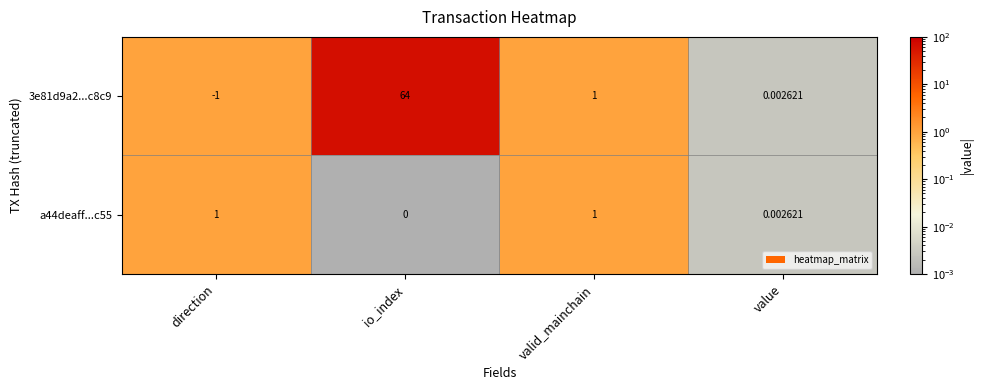

Where is a44deaff...c55 nearest to the value 0?

io_index